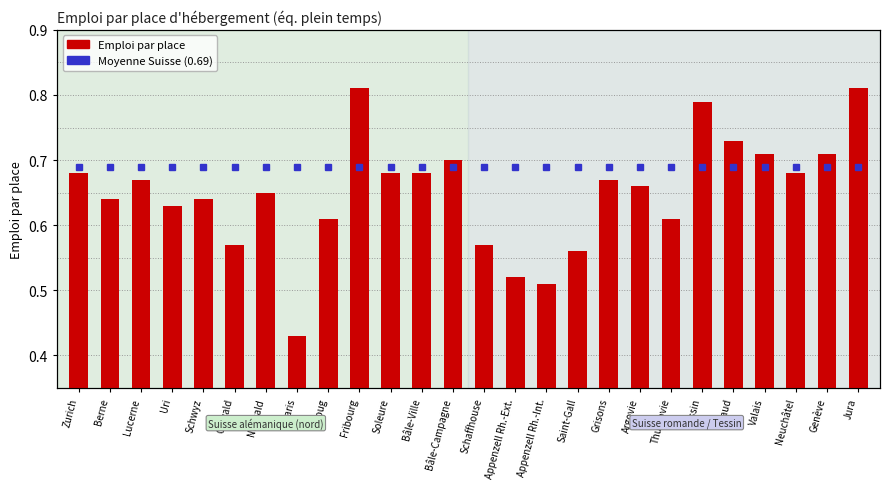

Reading right to left, extract all data points from this chart.

Moyenne Suisse (0.69): 0.7	0.7	0.7	0.7	0.7	0.7	0.7	0.7	0.7	0.7	0.7	0.7	0.7	0.7	0.7	0.7	0.7	0.7	0.7	0.7	0.7	0.7	0.7	0.7	0.7	0.7
Emploi par place: 0.8	0.7	0.7	0.7	0.7	0.8	0.6	0.7	0.7	0.6	0.5	0.5	0.6	0.7	0.7	0.7	0.8	0.6	0.4	0.7	0.6	0.6	0.6	0.7	0.6	0.7